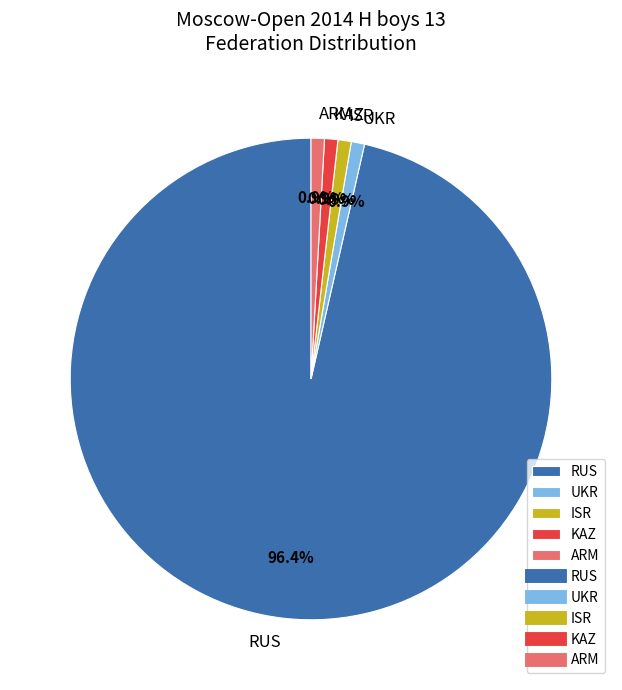

Which category accounts for the majority?

RUS